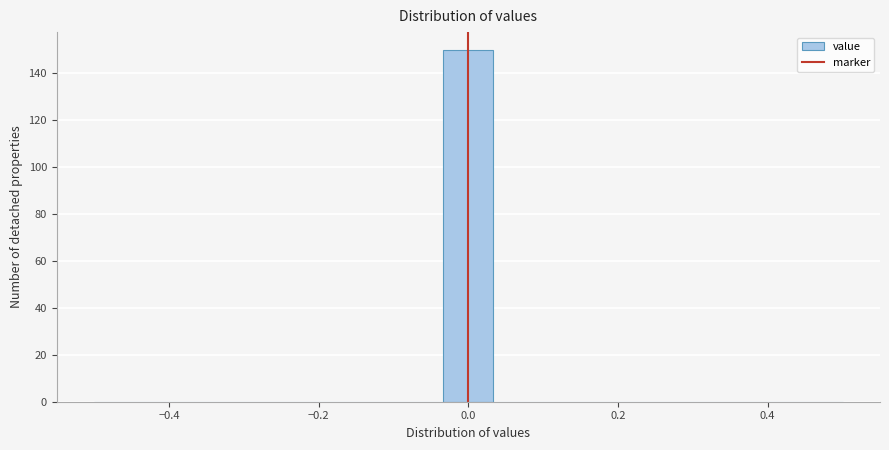

Read against the x-axis, roughly where is the centre of the tallest bar?

0.00